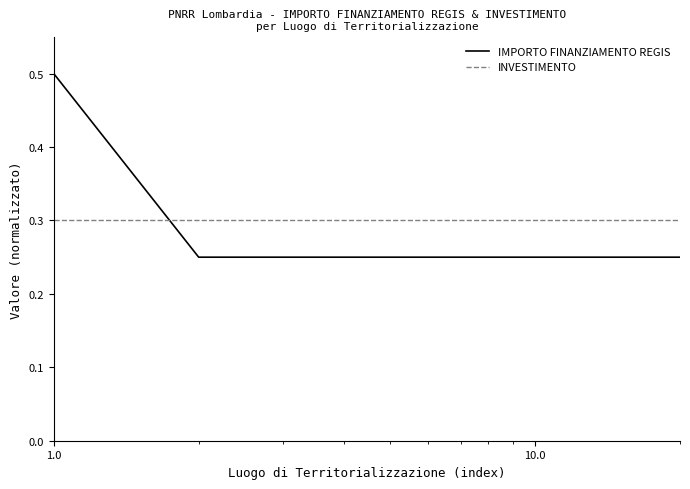

How many lines are shown in the chart?

2